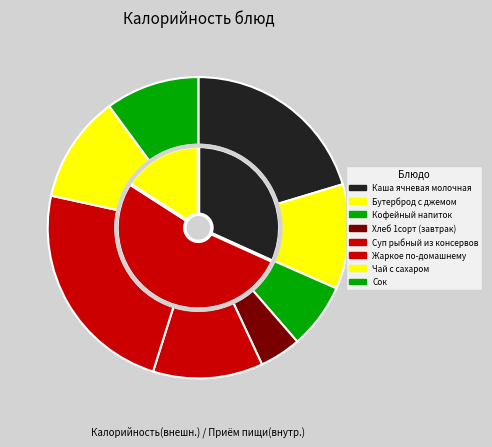

What percentage is the Суп рыбный из консервов slice, to the nearest percent?

12%